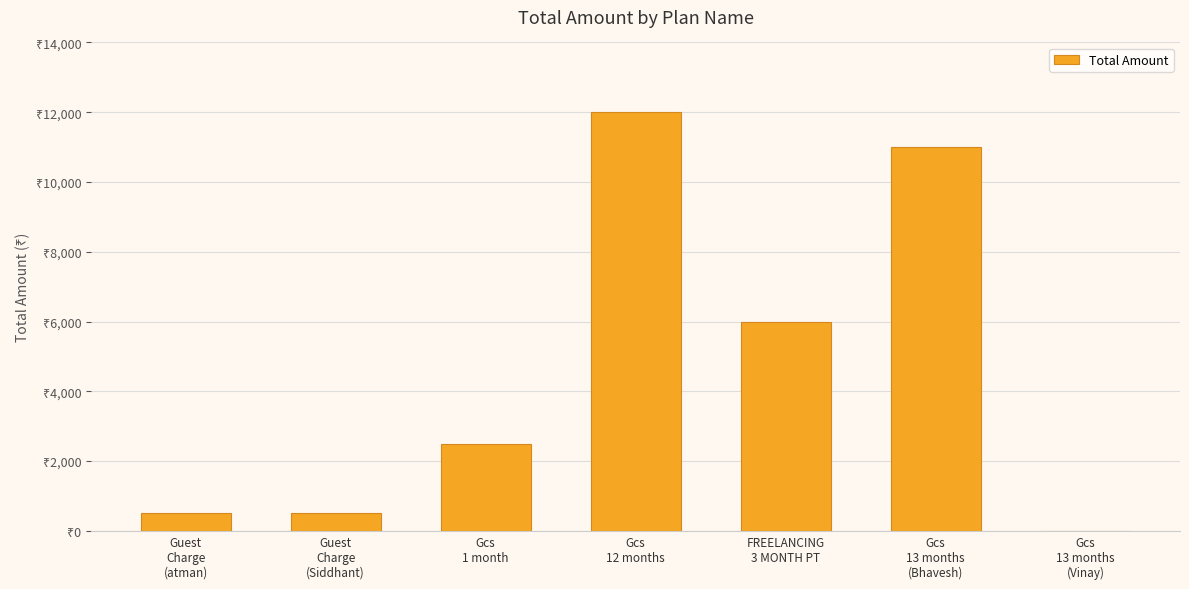

What is the ratio of the value at Guest
Charge
(Siddhant) to the value at Gcs
13 months
(Vinay)?

500.0